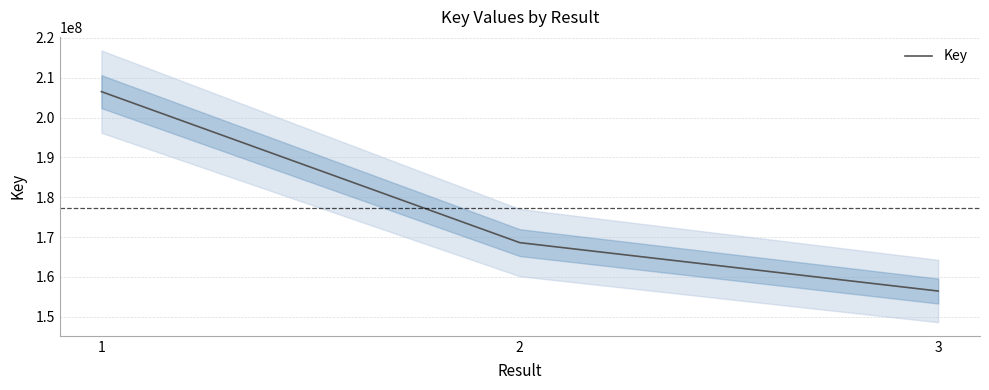

How many categories are shown in the chart?

3